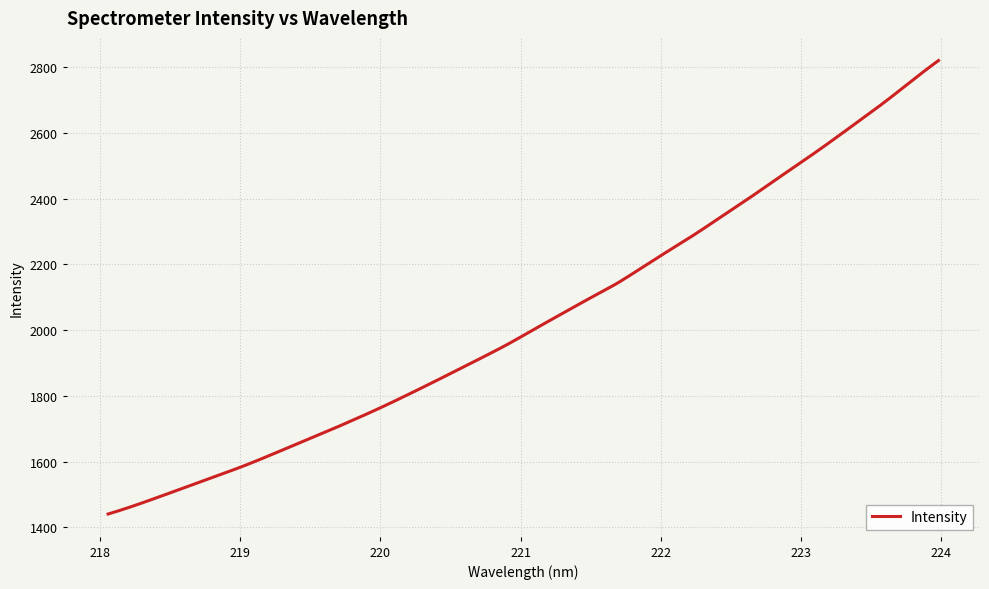

What is the difference between the maximum and minimum values?

1379.0